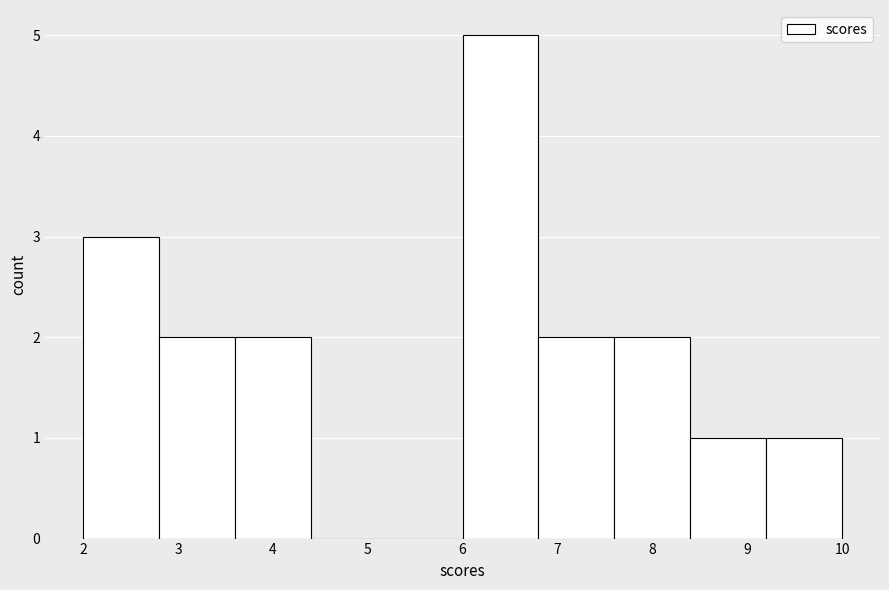

Reading left to right, list every bar in this chart as the range it spans on the x-axis followed by its height. The values are not printed on the chart, so give them approximately, as read against the axis.

2.0 to 2.8: 3
2.8 to 3.6: 2
3.6 to 4.4: 2
4.4 to 5.2: 0
5.2 to 6.0: 0
6.0 to 6.8: 5
6.8 to 7.6: 2
7.6 to 8.4: 2
8.4 to 9.2: 1
9.2 to 10.0: 1